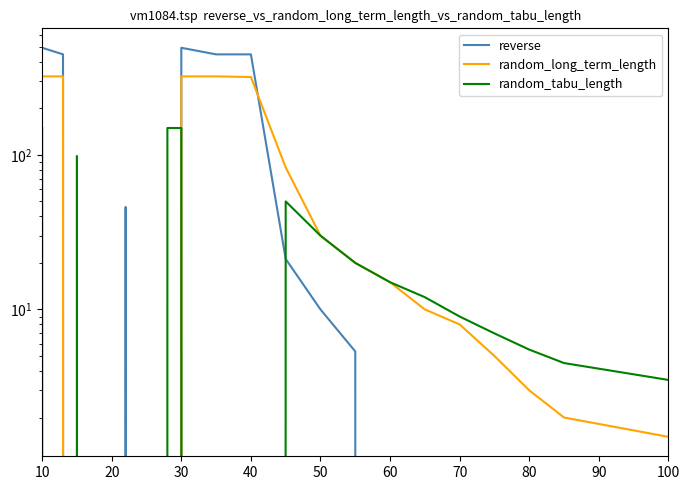

True or false: reverse has a value of 0.0 at 30.

True